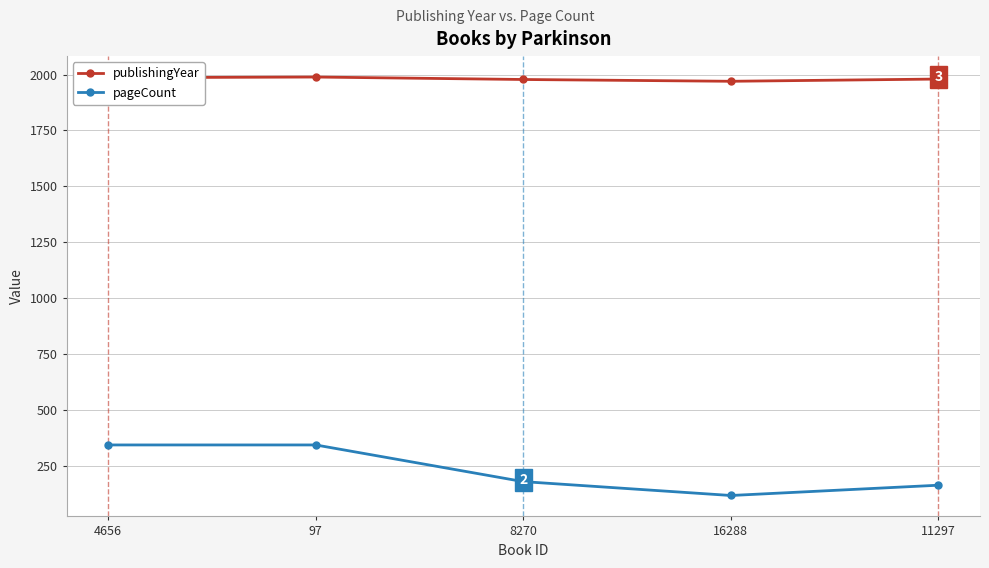

How many distinct data groups are displayed?

2